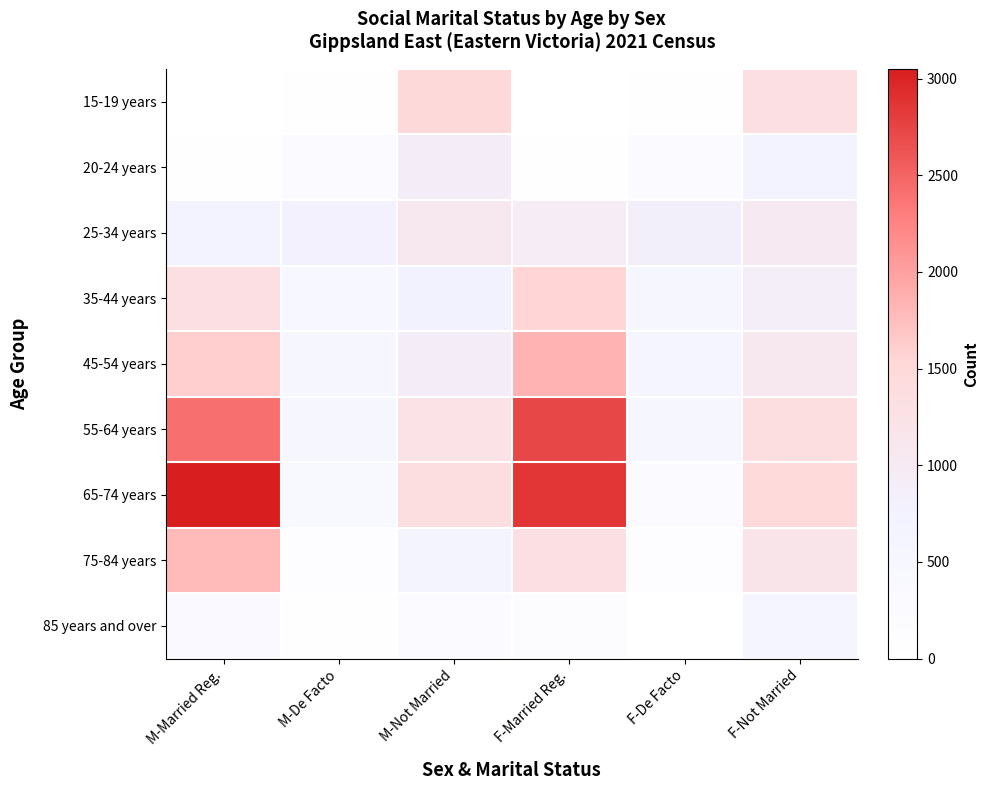

Rank the series at F-Married Reg. from lowest to highest value.

15-19 years, 20-24 years, 85 years and over, 25-34 years, 75-84 years, 35-44 years, 45-54 years, 55-64 years, 65-74 years